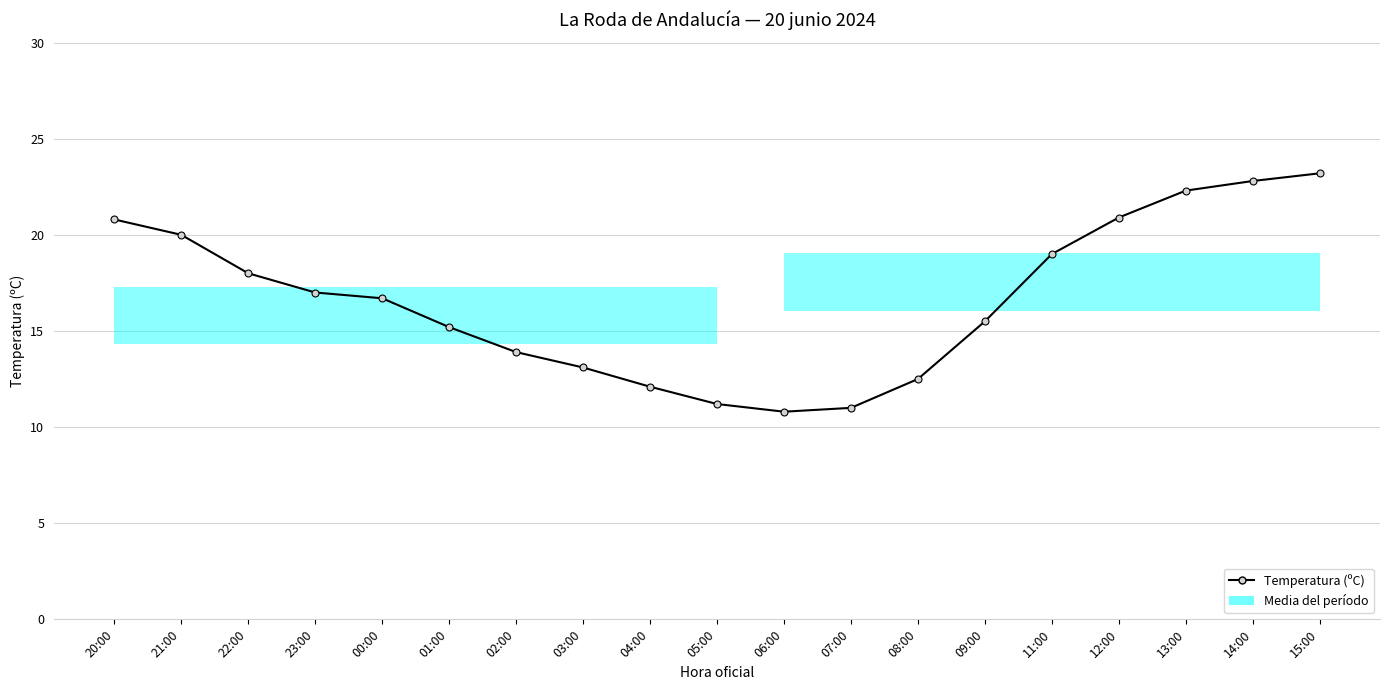

What is the smallest value displayed?

10.8